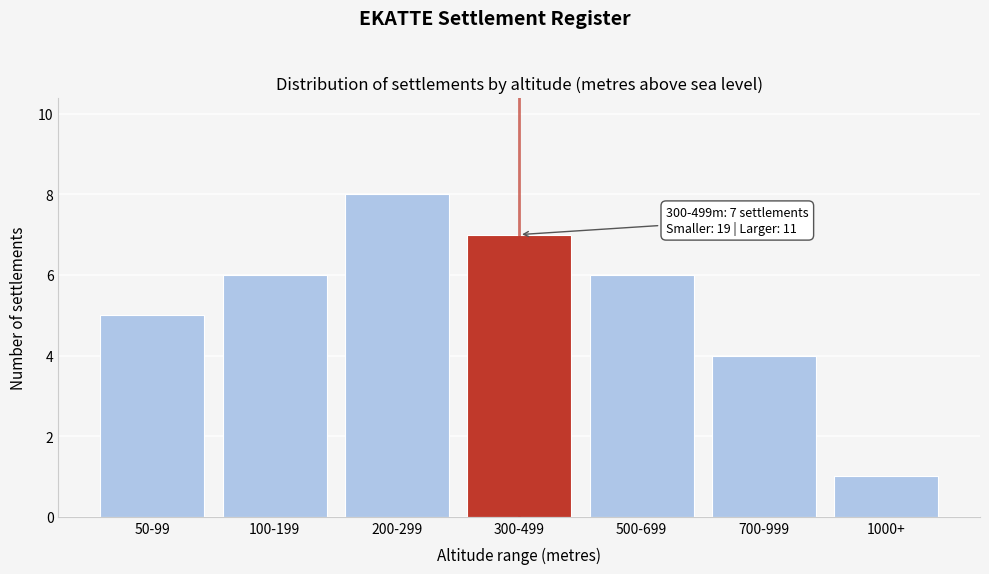

Reading left to right, what are all the values shown in this chart?

5	6	8	7	6	4	1